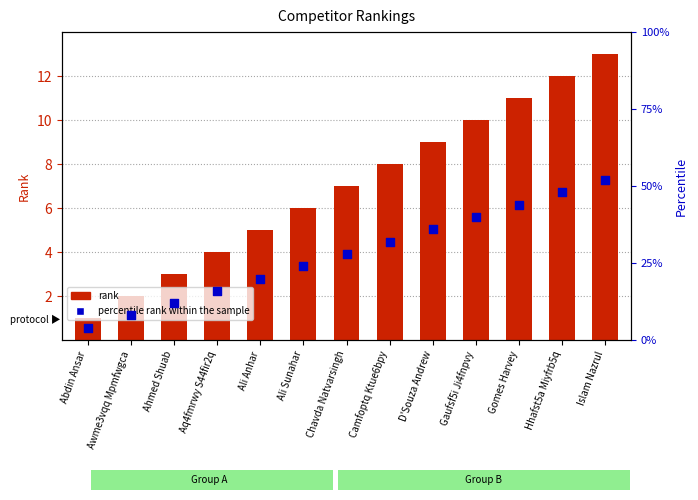

Which series has the largest total across all categories?

percentile rank within the sample